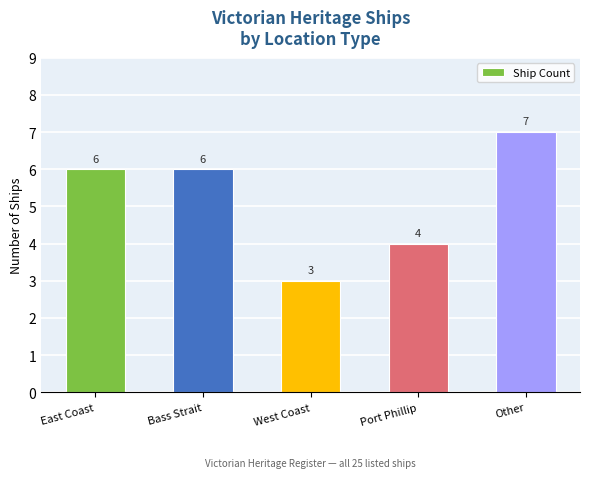

Between East Coast and Port Phillip, which is larger?

East Coast